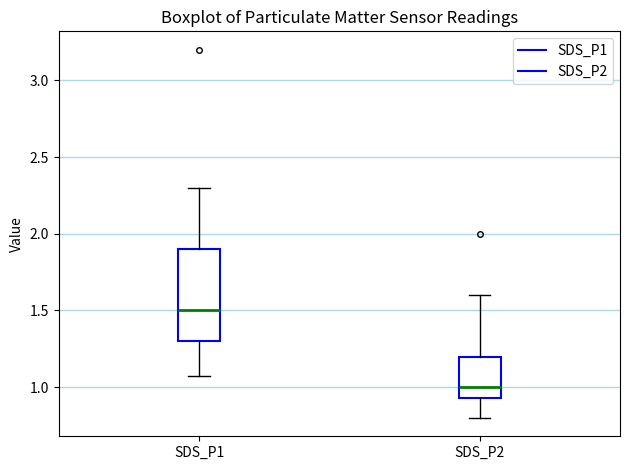

Which box is the tallest, from its lower edge to its upper edge?

SDS_P1